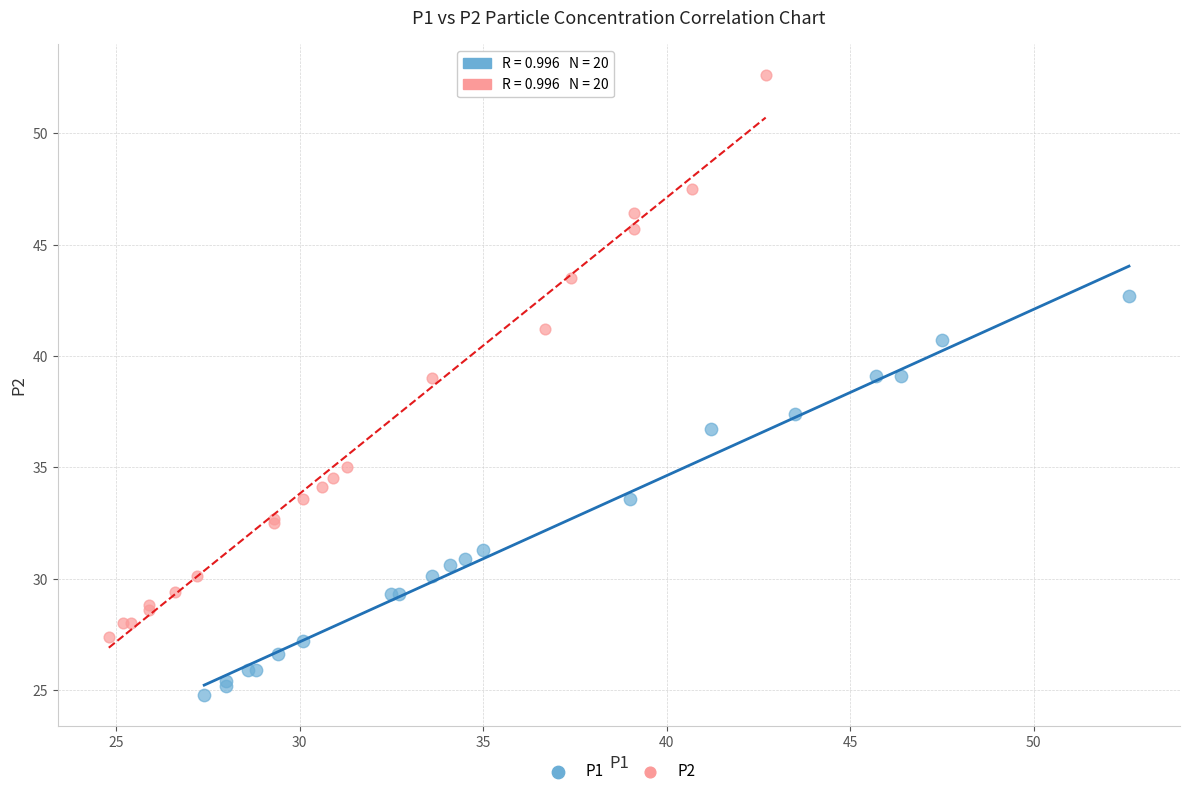

Which series contains the lowest Y value?

P1